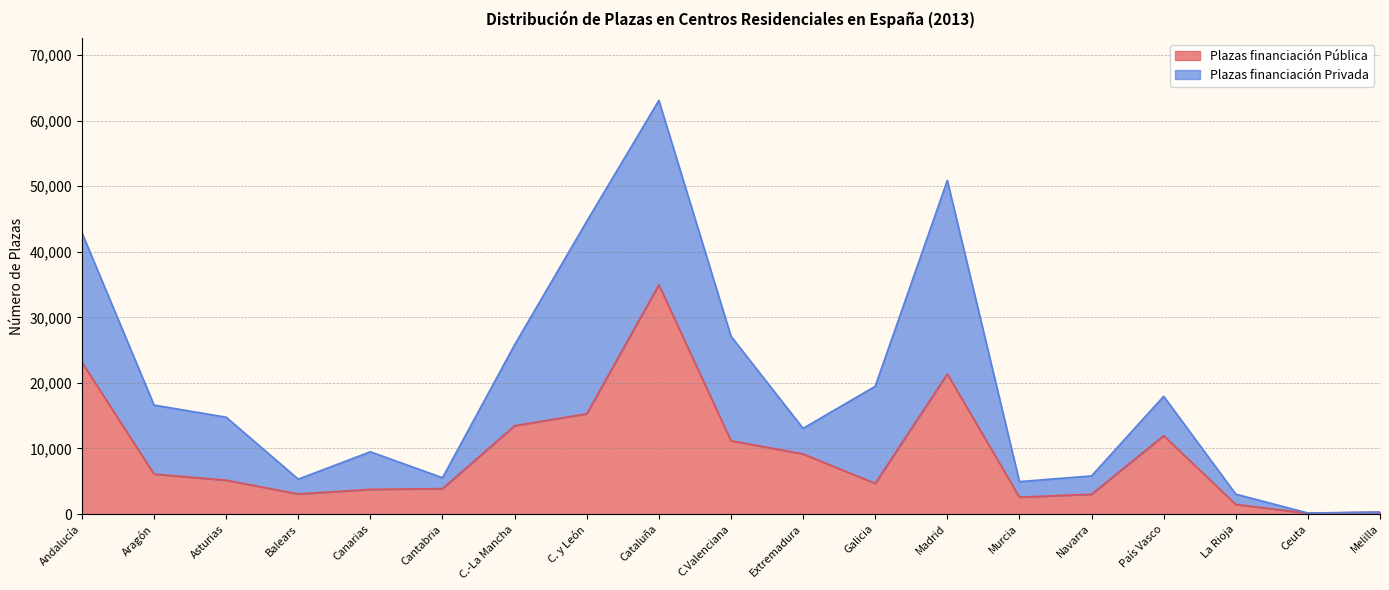

Rank the categories by value from lowest to highest.

Ceuta, Melilla, La Rioja, Murcia, Navarra, Balears, Canarias, Cantabria, Galicia, Asturias, Aragón, Extremadura, C.Valenciana, País Vasco, C.-La Mancha, C. y León, Madrid, Andalucía, Cataluña